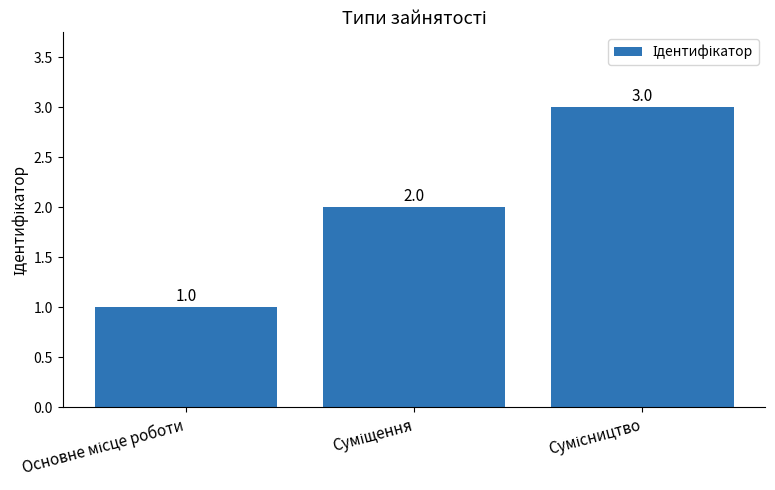

What is the value of the 3rd bar from the left?

3